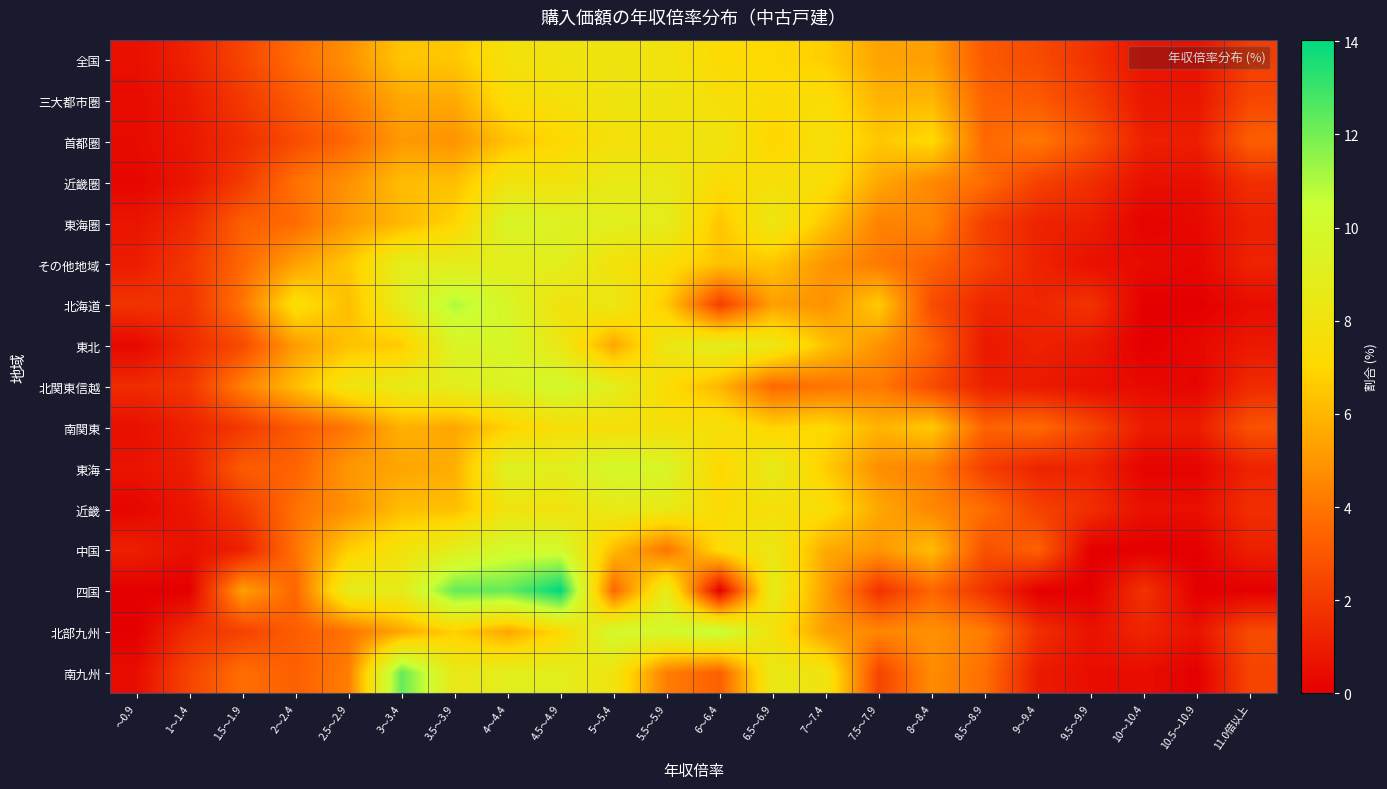

Which has a higher value, 6.5～6.9 or 10.5～10.9?

6.5～6.9